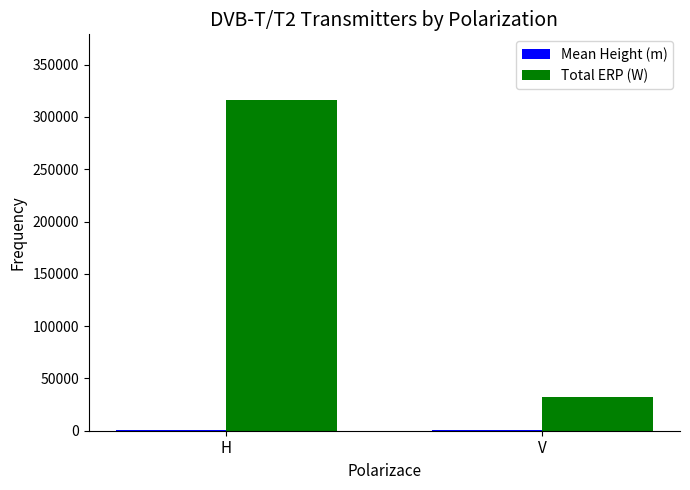

Between H and V, which series saw the biggest shift?

Total ERP (W)